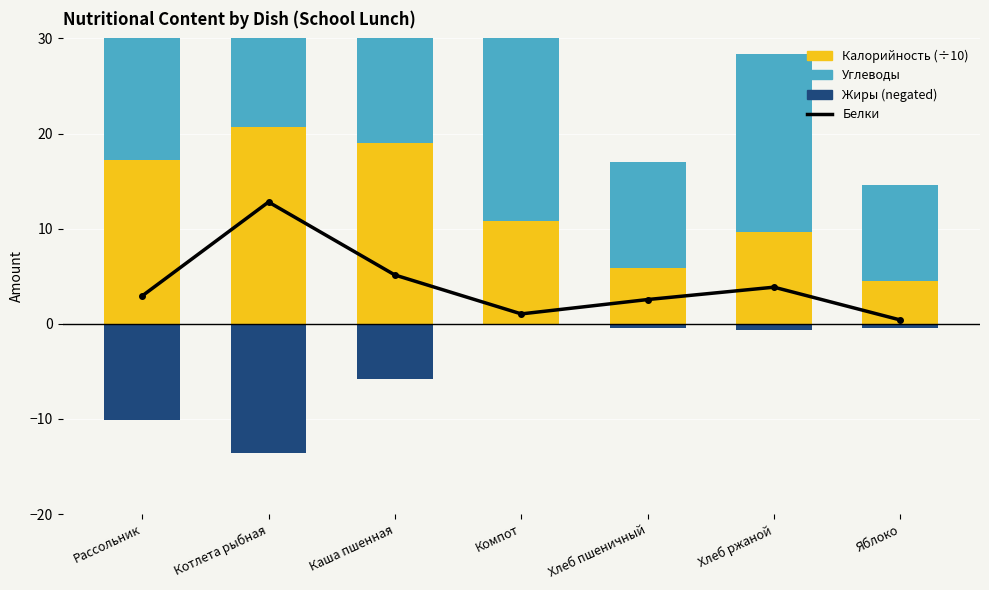

Rank the categories by Калорийность (÷10) value from lowest to highest.

Яблоко, Хлеб пшеничный, Хлеб ржаной, Компот, Рассольник, Каша пшенная, Котлета рыбная